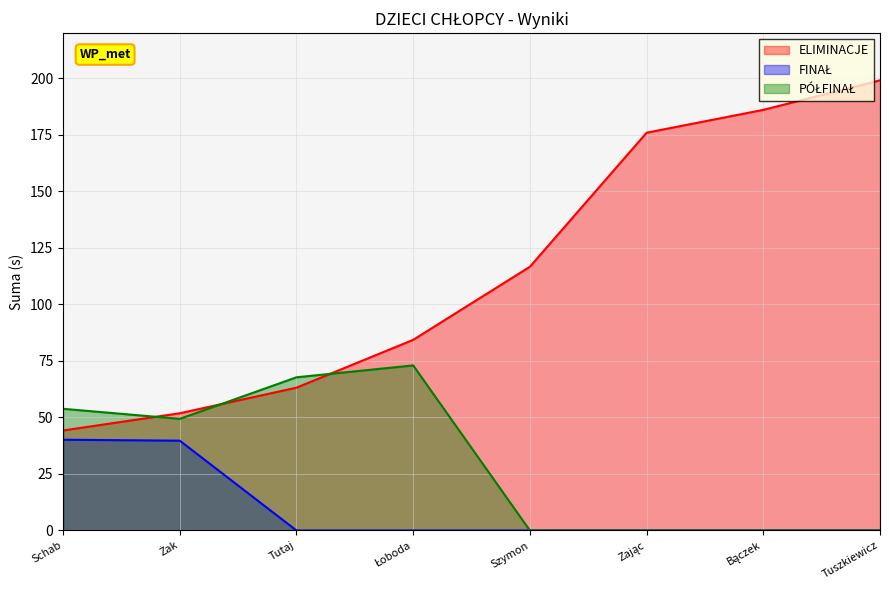

How many data points in FINAŁ are above 0?

2